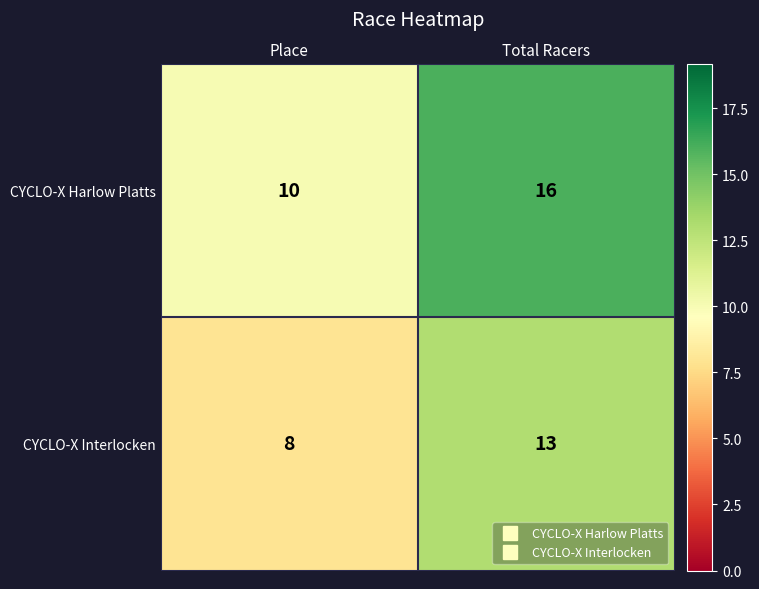

Reading left to right, transcribe all the data shown in this chart.

CYCLO-X Harlow Platts: Place=10	Total Racers=16
CYCLO-X Interlocken: Place=8	Total Racers=13